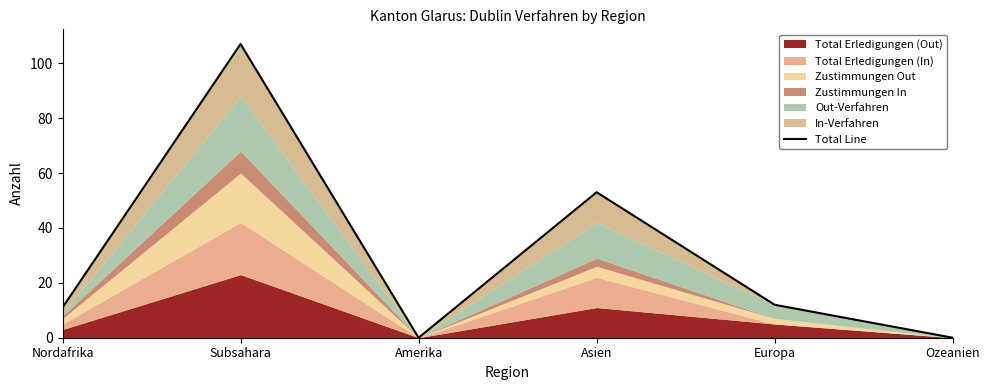

How many values exceed 12?

2